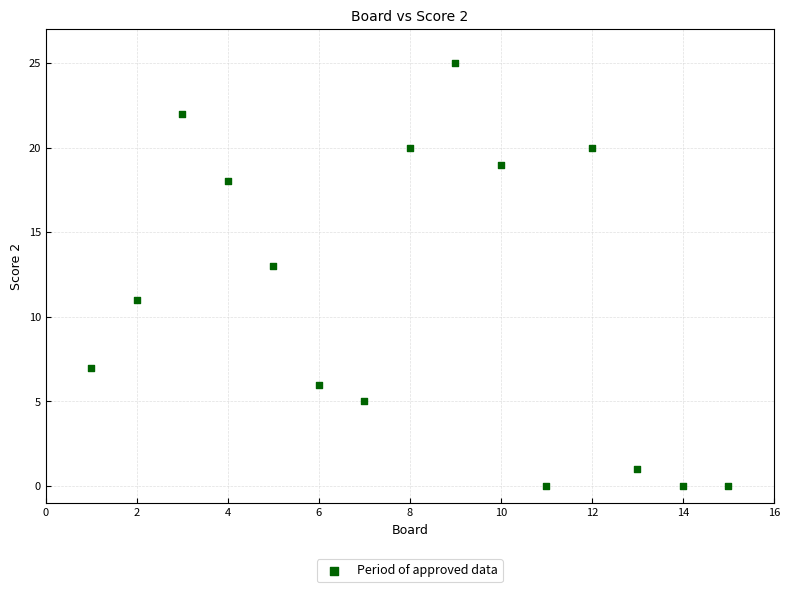

What is the range of Y values (max minus min)?

25